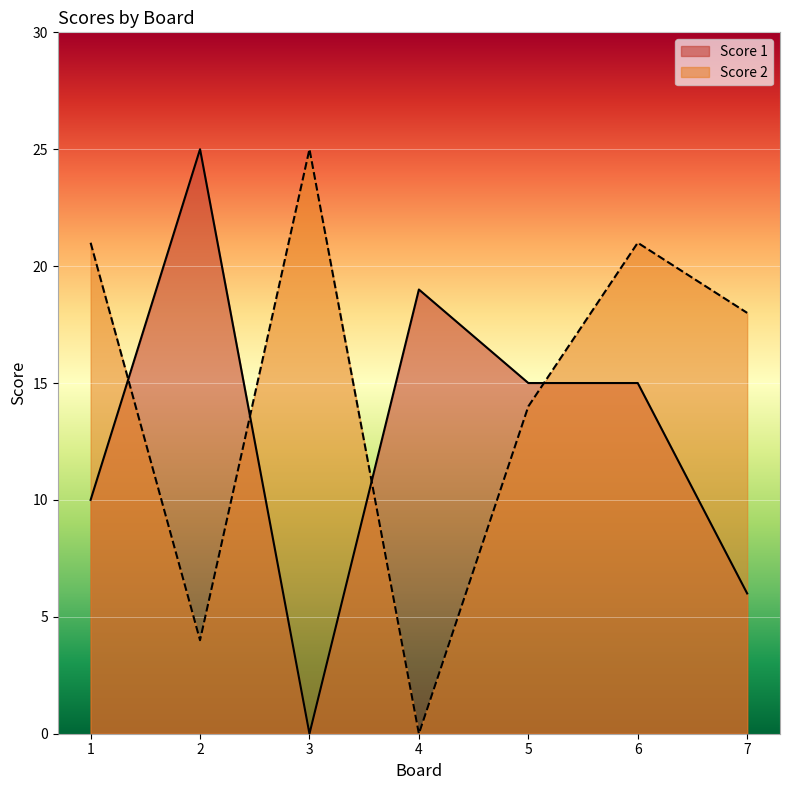

What is the average value of the Score 1 series?

13